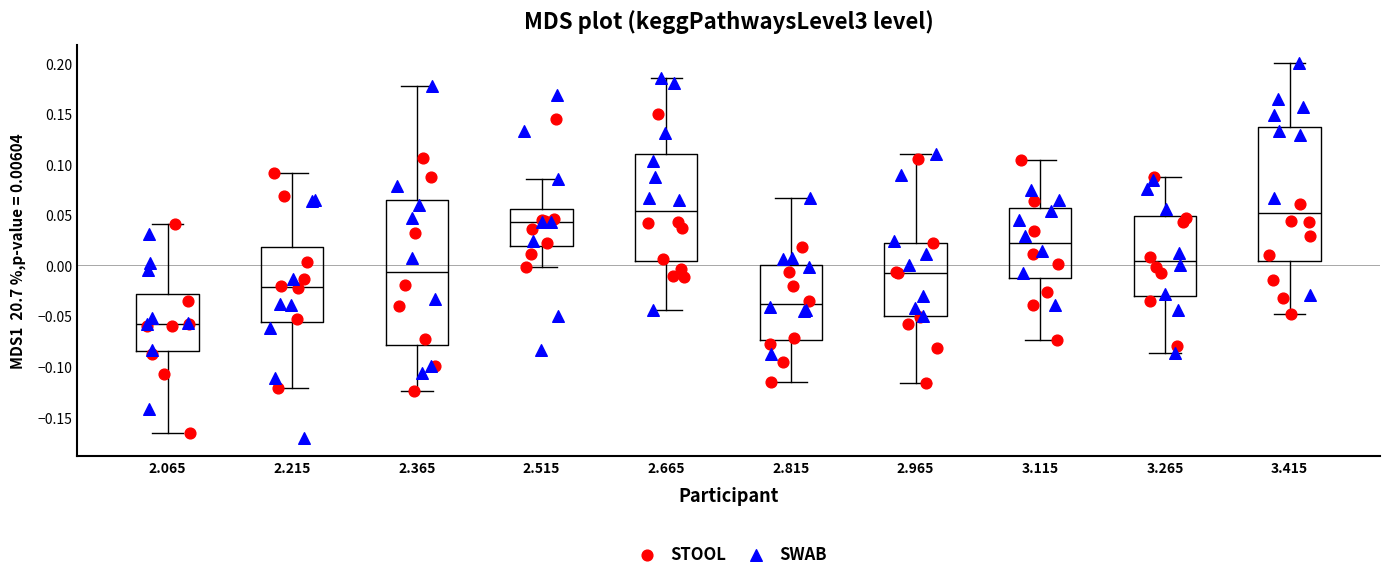

Reading left to right, read every box against the y-axis: the position of its median line, the range the box covers, and the ends of its whiskers. The values are not printed on the chart, so give them approximately, as read against the axis.

2.065: median -0.060, box -0.085 to -0.030, whiskers -0.165 to 0.040
2.215: median -0.020, box -0.055 to 0.020, whiskers -0.120 to 0.090
2.365: median -0.005, box -0.080 to 0.065, whiskers -0.125 to 0.175
2.515: median 0.045, box 0.020 to 0.055, whiskers 0.000 to 0.085
2.665: median 0.055, box 0.005 to 0.110, whiskers -0.045 to 0.185
2.815: median -0.040, box -0.075 to 0.000, whiskers -0.115 to 0.065
2.965: median -0.005, box -0.050 to 0.025, whiskers -0.115 to 0.110
3.115: median 0.020, box -0.010 to 0.055, whiskers -0.075 to 0.105
3.265: median 0.005, box -0.030 to 0.050, whiskers -0.085 to 0.090
3.415: median 0.050, box 0.005 to 0.135, whiskers -0.050 to 0.200